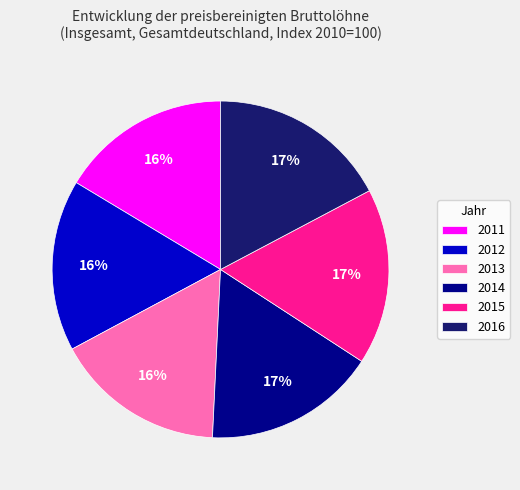

How many segments does this pie chart have?

6